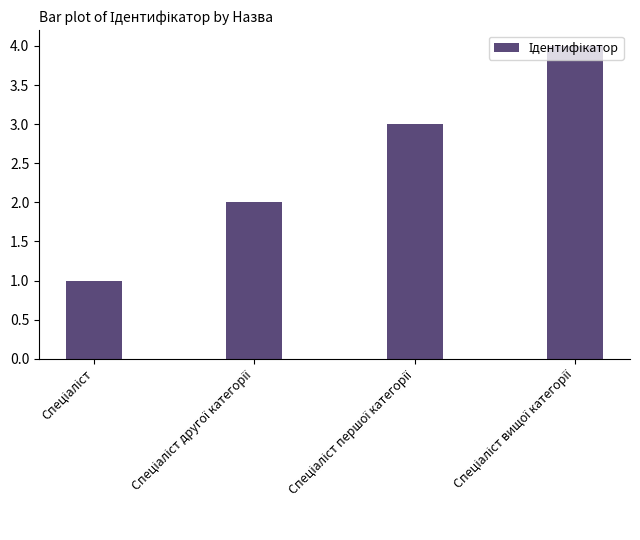

Reading left to right, what are all the values shown in this chart?

1	2	3	4